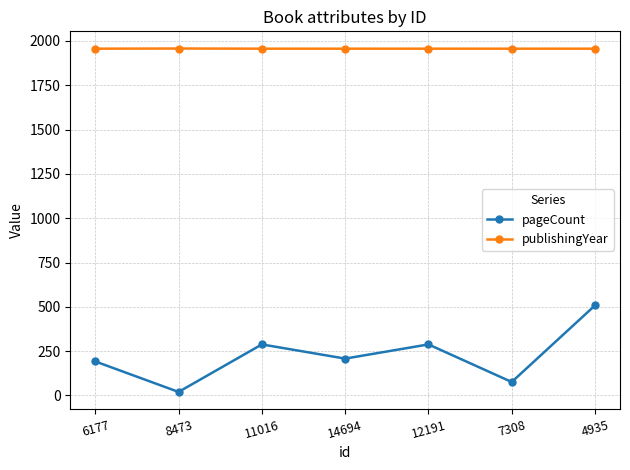

What is the spread (max minus min) of values at 14694?

1748